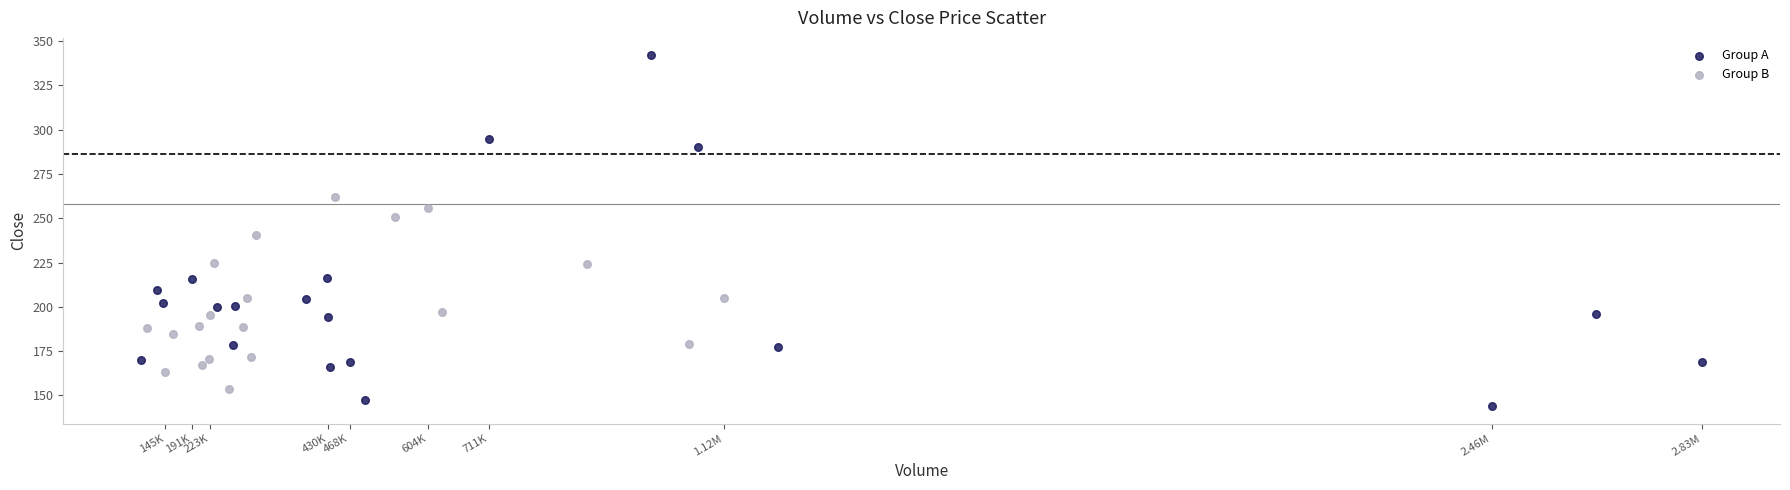

Which series contains the highest Y value?

Group A